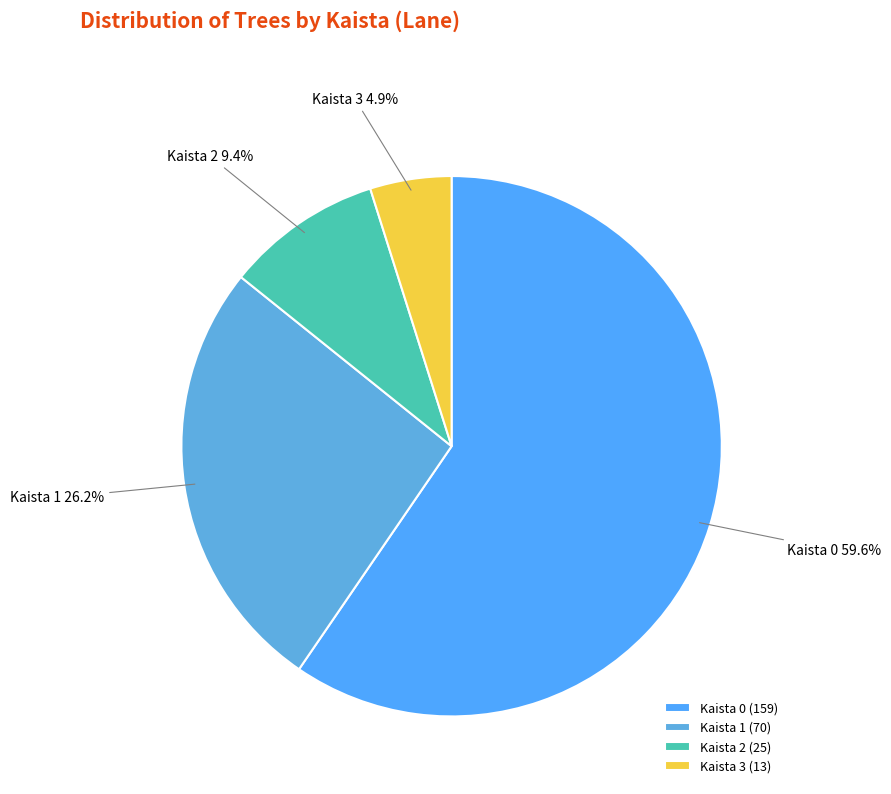

Is there a majority slice in this chart?

Yes